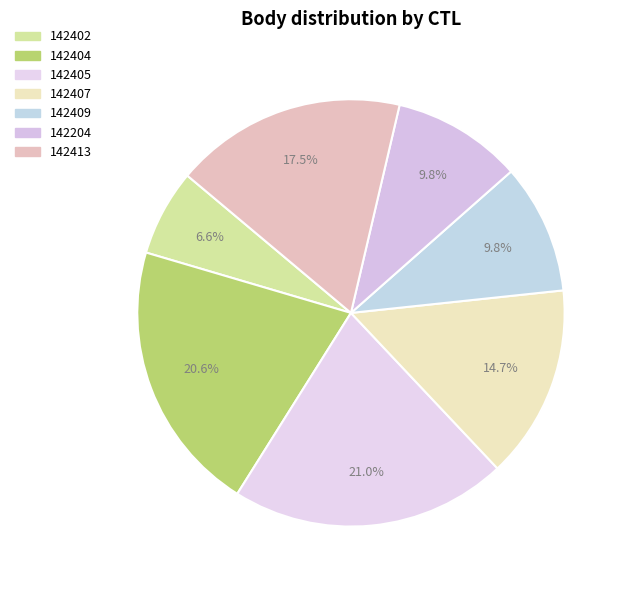

How many slices are in this pie chart?

7